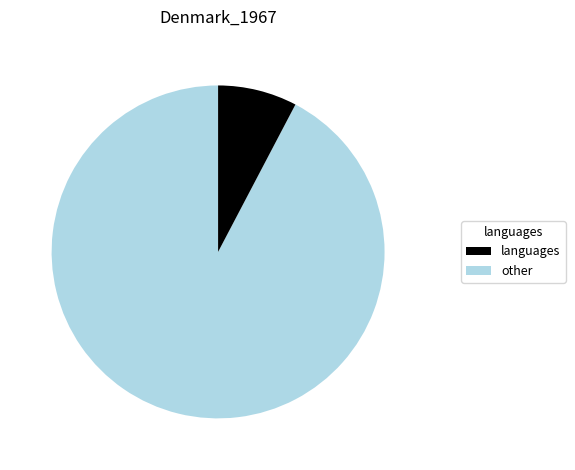

Is there any slice that represents more than half of the pie?

Yes